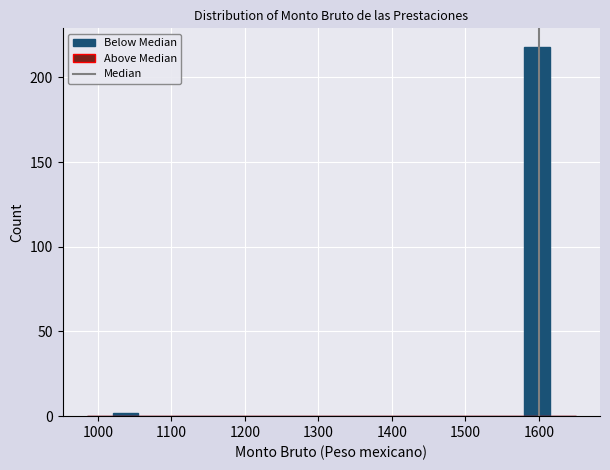

Around what value on the x-axis is the tallest bar? Give the approximate position of its centre, as read against the axis.

1600